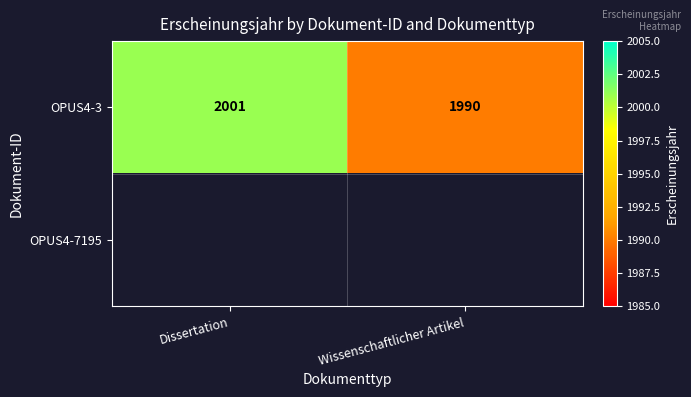

What is the approximate value of OPUS4-3 at Dissertation?

2001